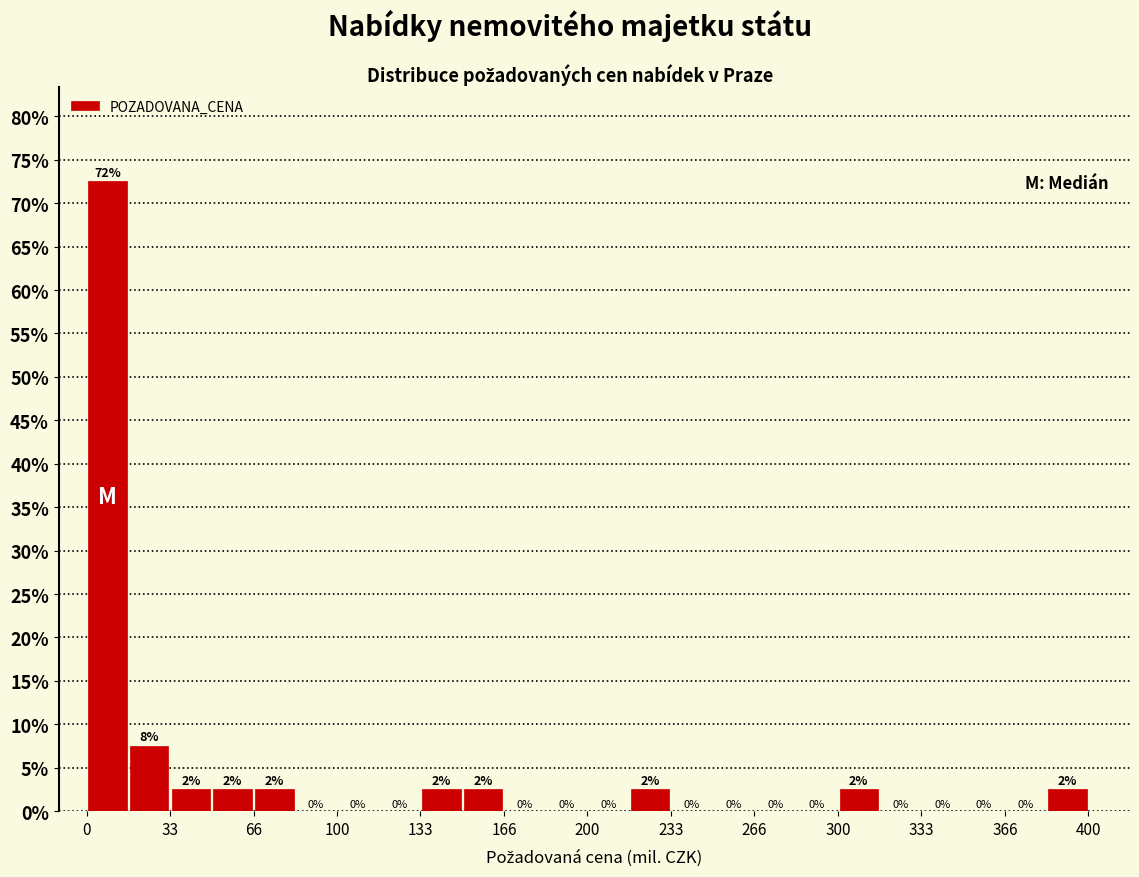

Read against the x-axis, roughly where is the centre of the tallest bar?

10